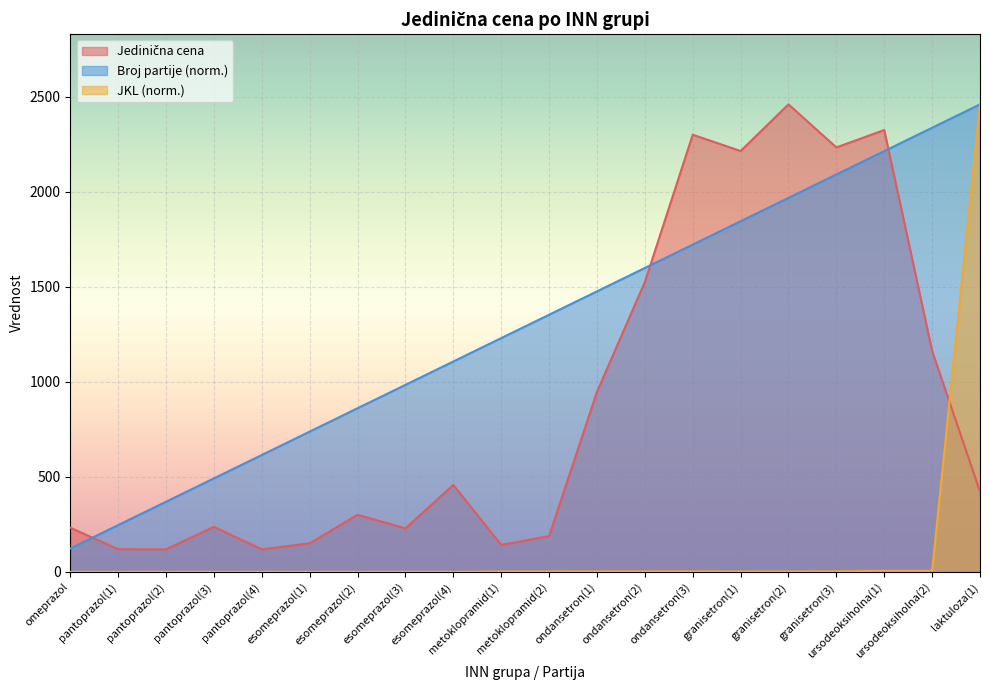

After their last crossing, which series has the higher values: Broj partije or Jedinična cena?

Broj partije